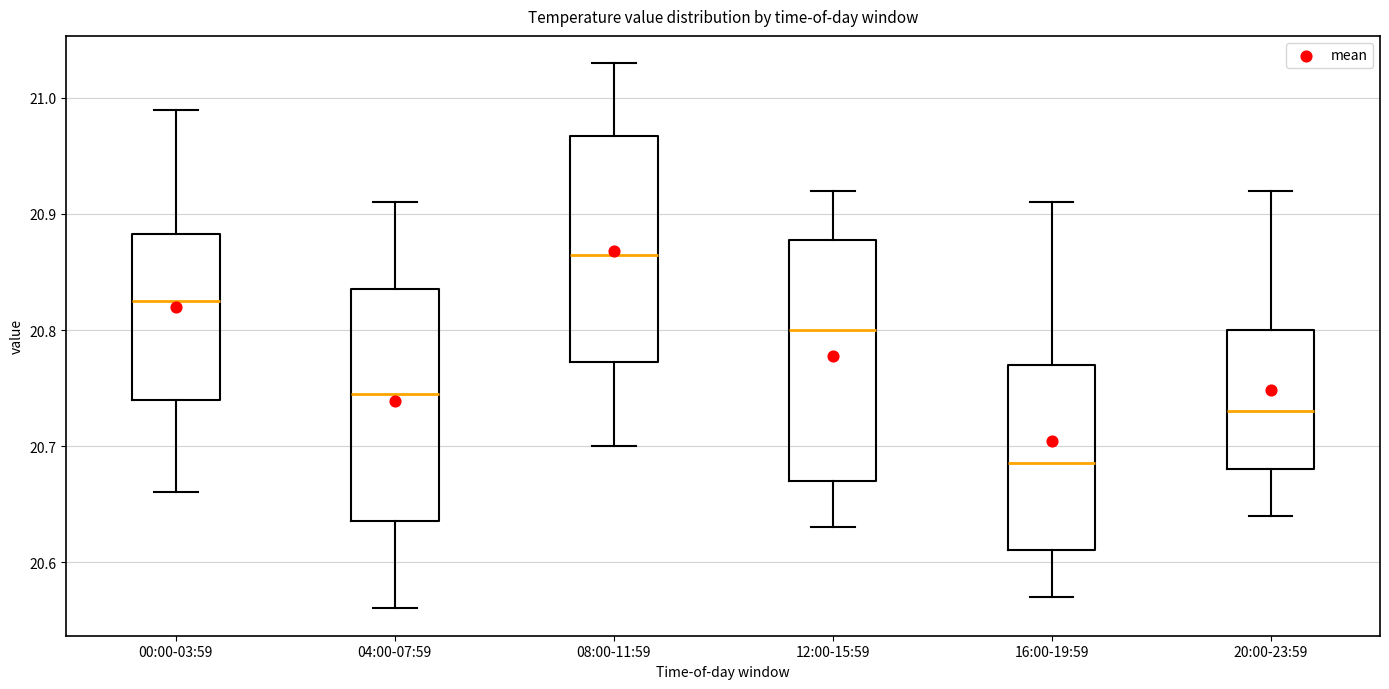

Reading left to right, transcribe this box plot: for each box, give where its median line is, the range the box spans, and where its two whiskers end, as read against the y-axis. The values are not printed on the chart, so give them approximately, as read against the axis.

00:00-03:59: median 20.83, box 20.74 to 20.88, whiskers 20.66 to 20.99
04:00-07:59: median 20.75, box 20.64 to 20.84, whiskers 20.56 to 20.91
08:00-11:59: median 20.87, box 20.77 to 20.97, whiskers 20.70 to 21.03
12:00-15:59: median 20.80, box 20.67 to 20.88, whiskers 20.63 to 20.92
16:00-19:59: median 20.69, box 20.61 to 20.77, whiskers 20.57 to 20.91
20:00-23:59: median 20.73, box 20.68 to 20.80, whiskers 20.64 to 20.92